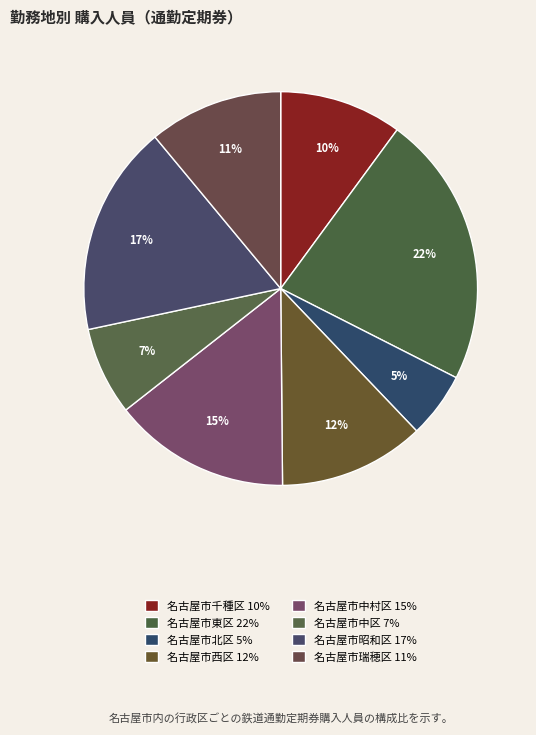

Which has a higher value, 名古屋市瑞穂区 or 名古屋市中村区?

名古屋市中村区